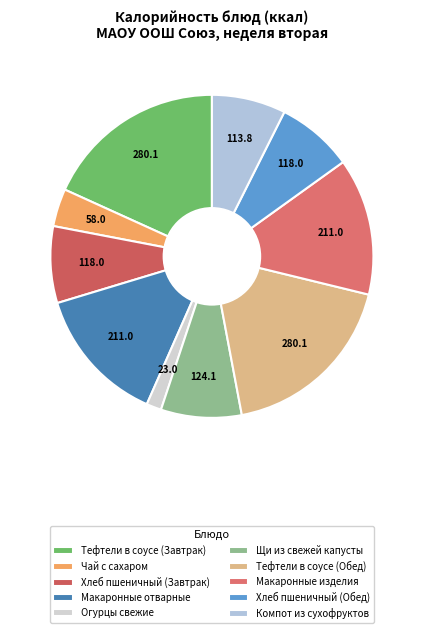

What percentage is the Компот из сухофруктов slice, to the nearest percent?

7%